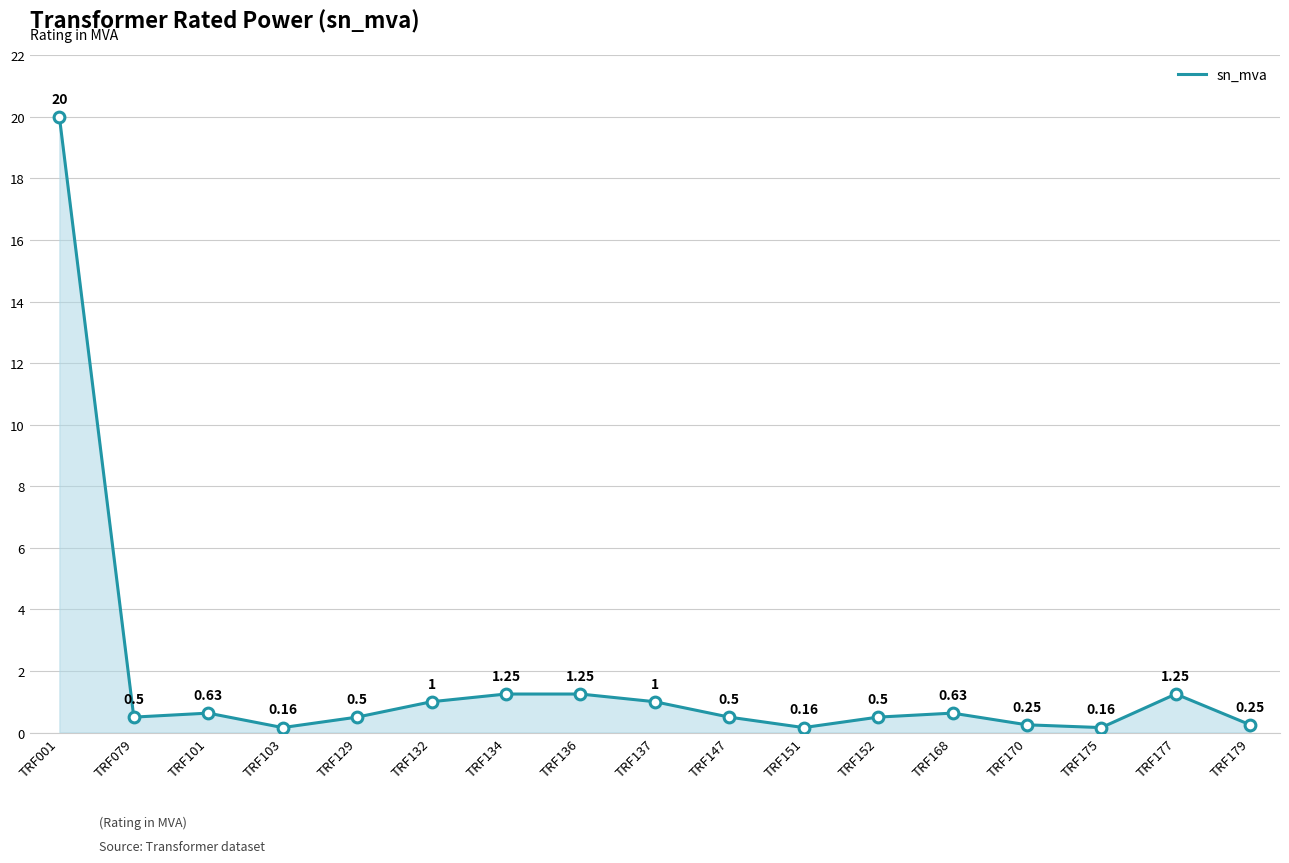

Which has a higher value, TRF132 or TRF168?

TRF132